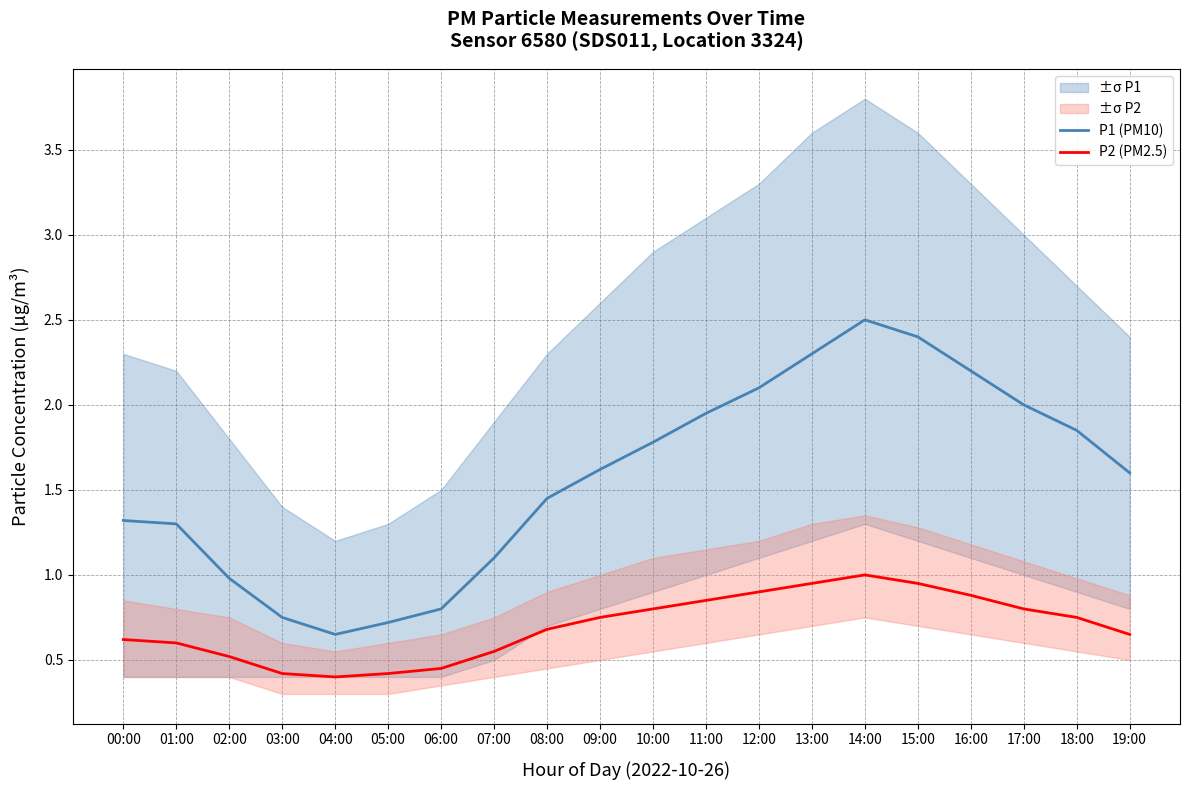

True or false: P1 (PM10) and P2 (PM2.5) cross at least once.

False